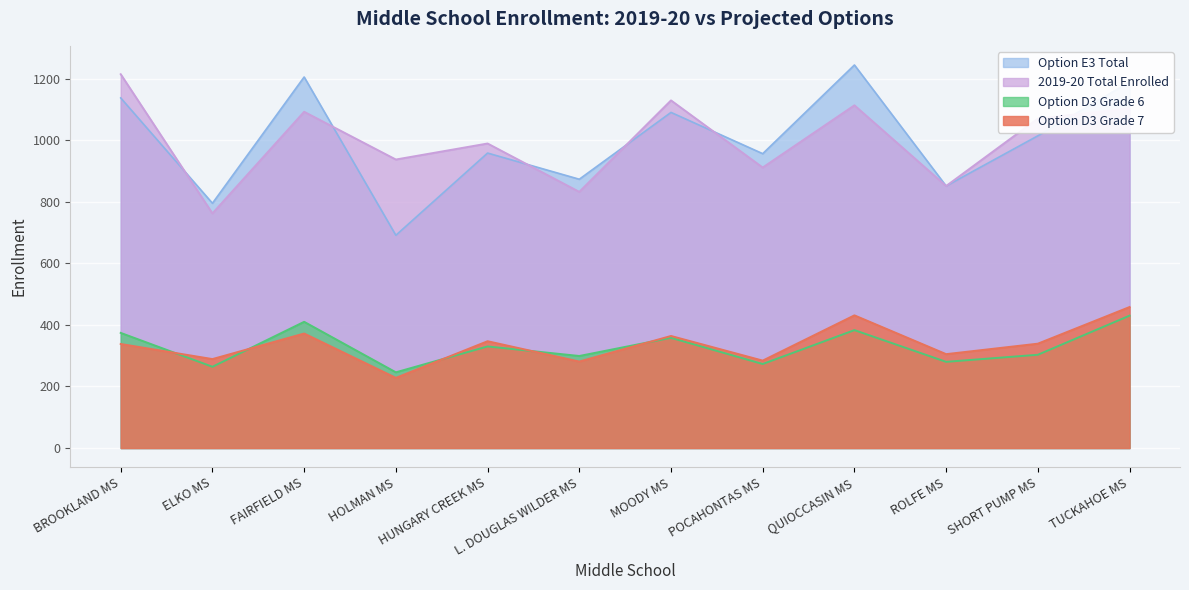

Is it true that 2019-20 Total Enrolled equals 937 at HOLMAN MS?

True